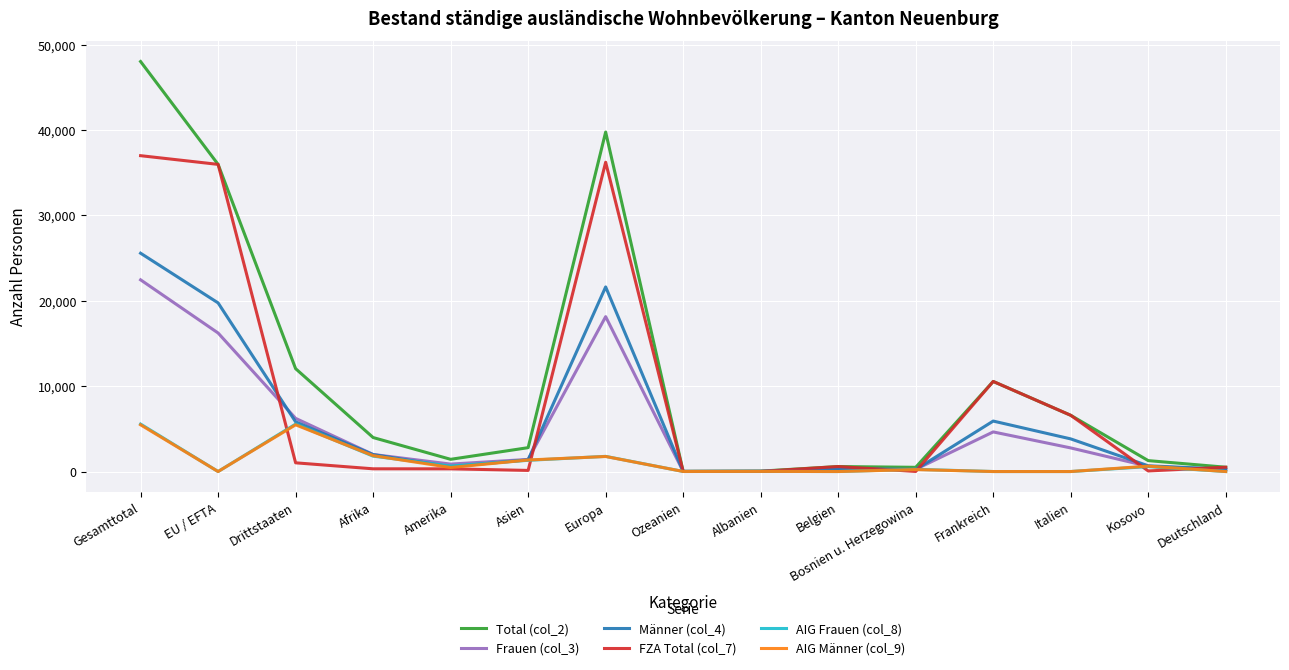

The Frauen (col_3) series shows 29744 at Gesamttotal. True or false?

False